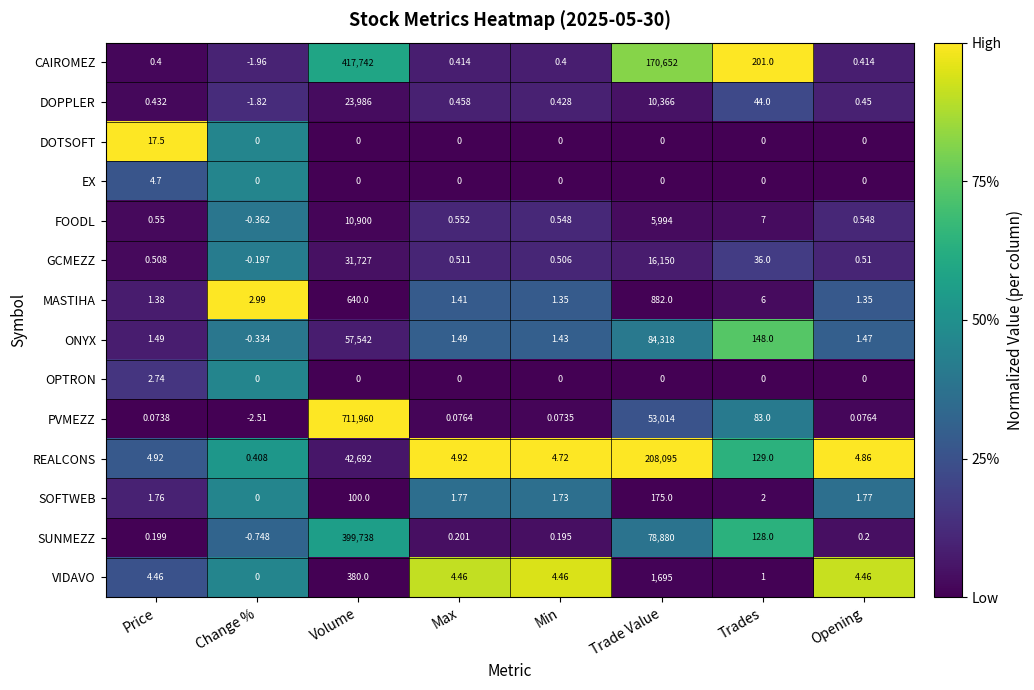

Rank the categories by SUNMEZZ value from lowest to highest.

Change %, Min, Price, Opening, Max, Trades, Trade Value, Volume